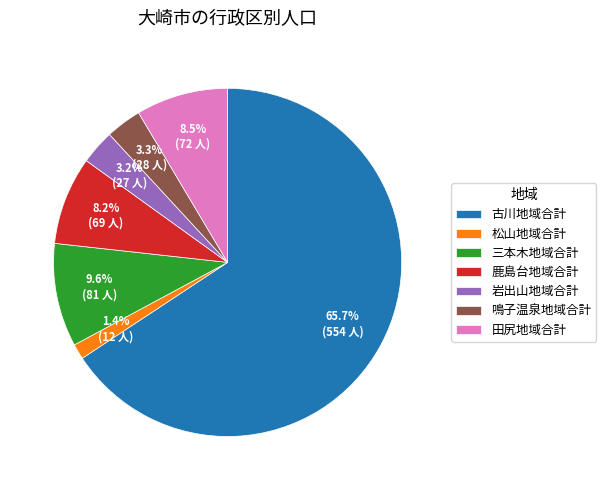

Between 鳴子温泉地域合計 and 古川地域合計, which is larger?

古川地域合計